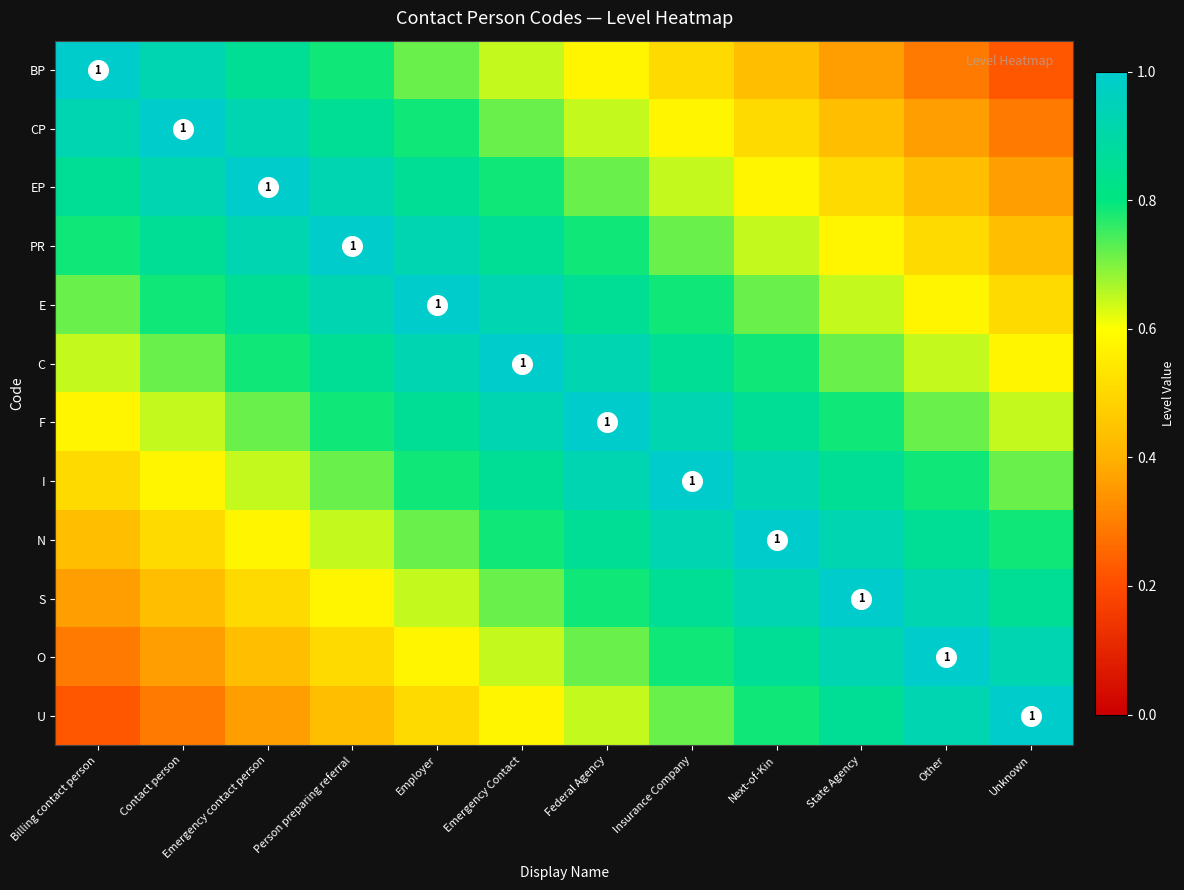

What is the average value of the C series?

0.8